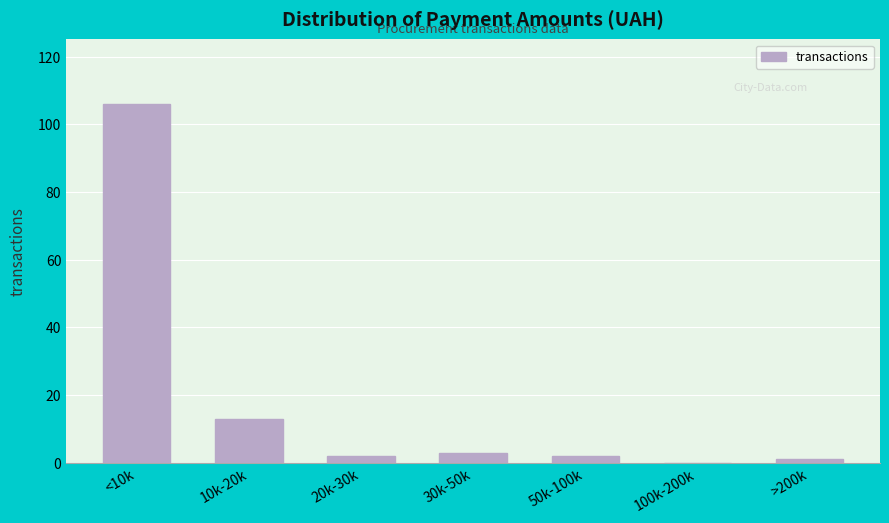

Reading right to left, what are all the values shown in this chart?

>200k=1	100k-200k=0	50k-100k=2	30k-50k=3	20k-30k=2	10k-20k=13	<10k=106